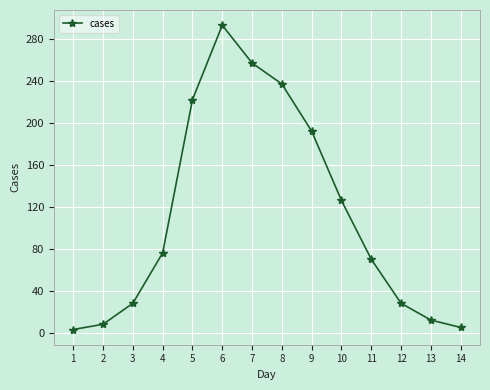

What is the sum of the values at 12 and 10?

154